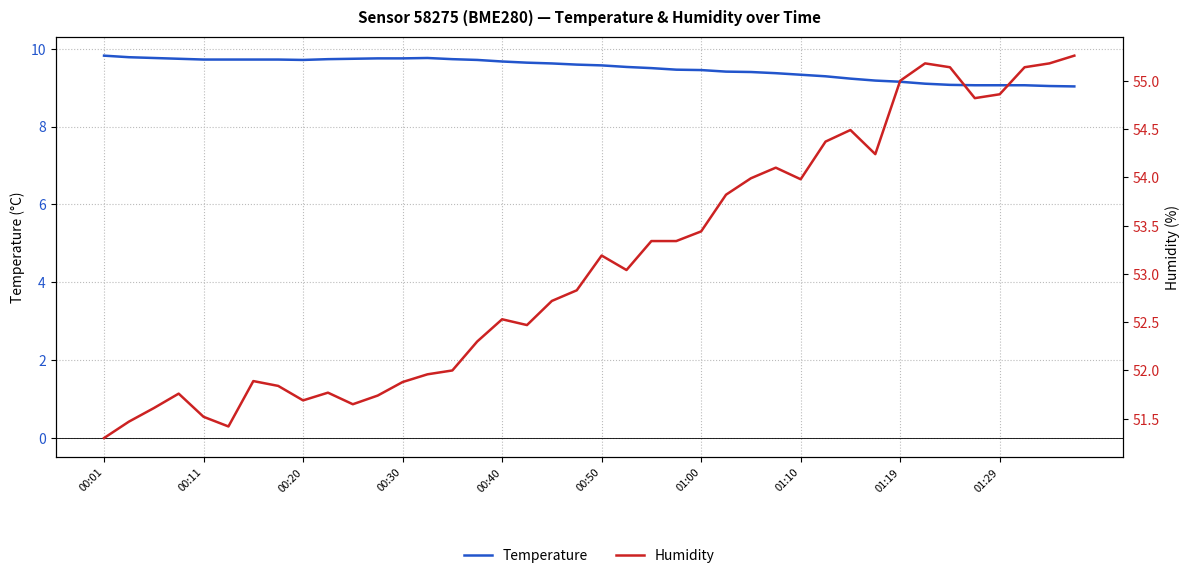

The value of Temperature at 01:29 is 9.1. True or false?

True